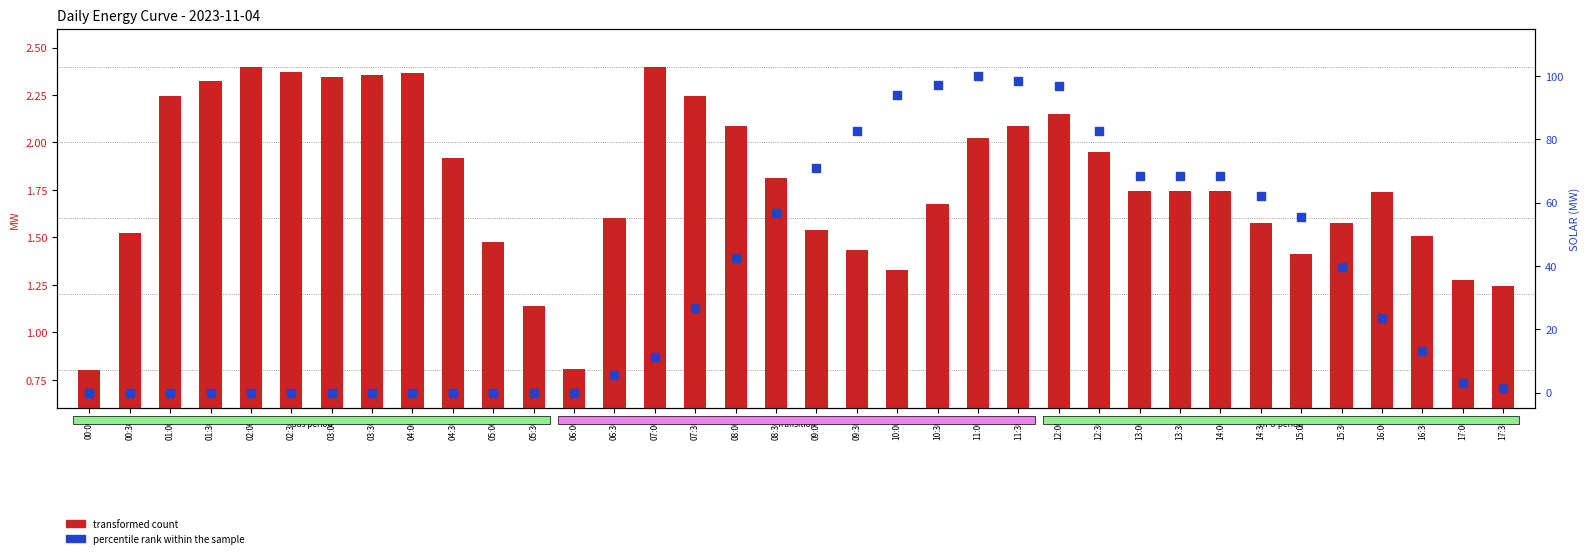

At how many categories does at least one series exceed 7?

20